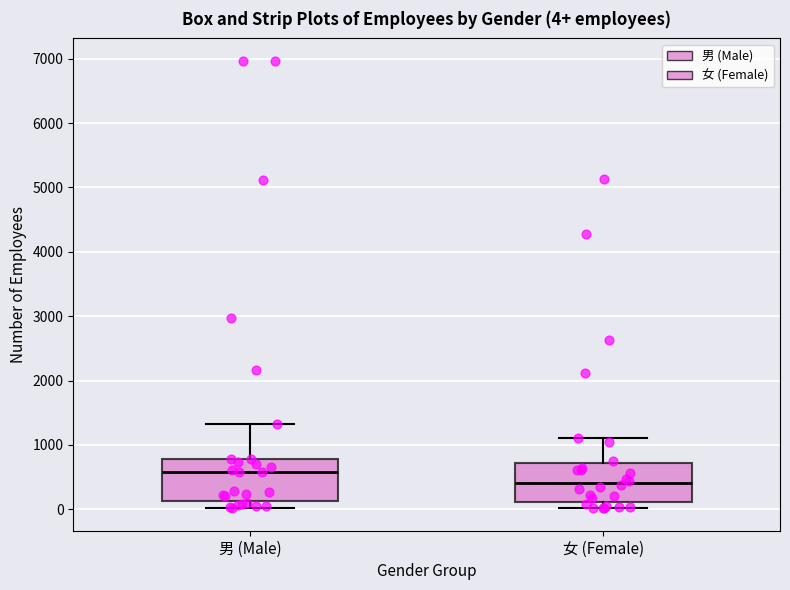

Which box's median line is the lowest?

女 (Female)